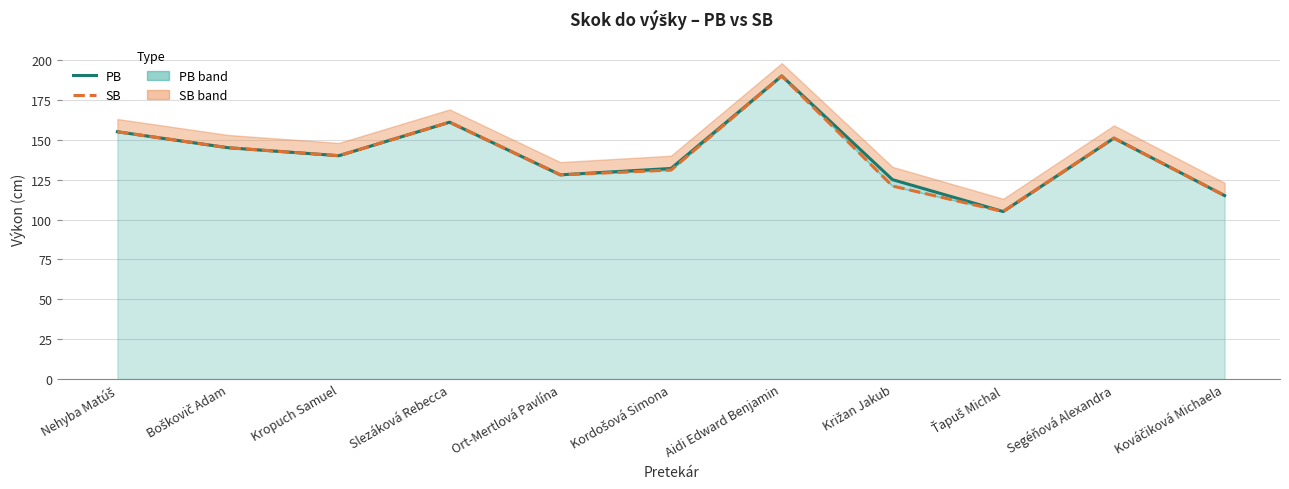

What is the sum of all PB values?

1547